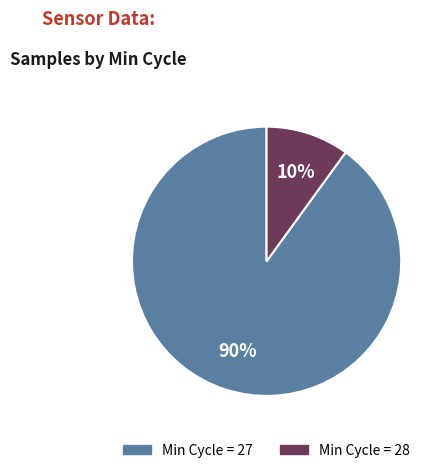

Does any single category account for the majority?

Yes